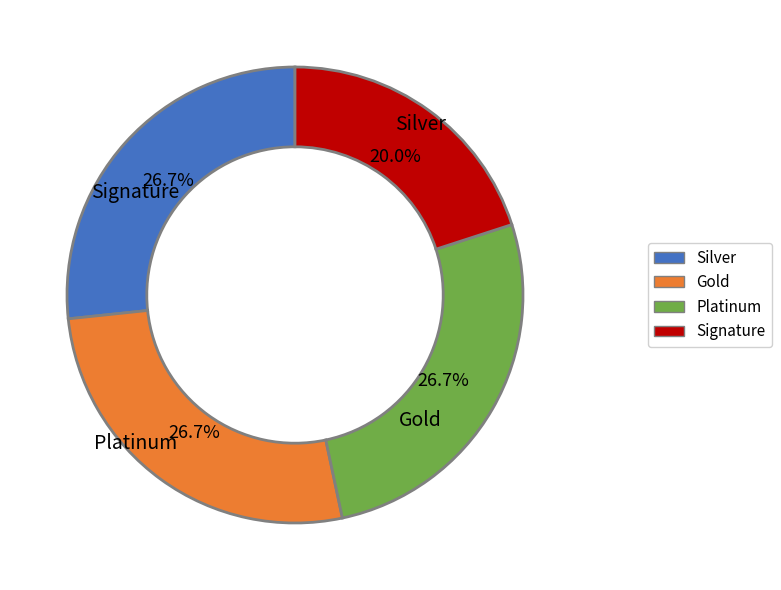

Is there a majority slice in this chart?

No